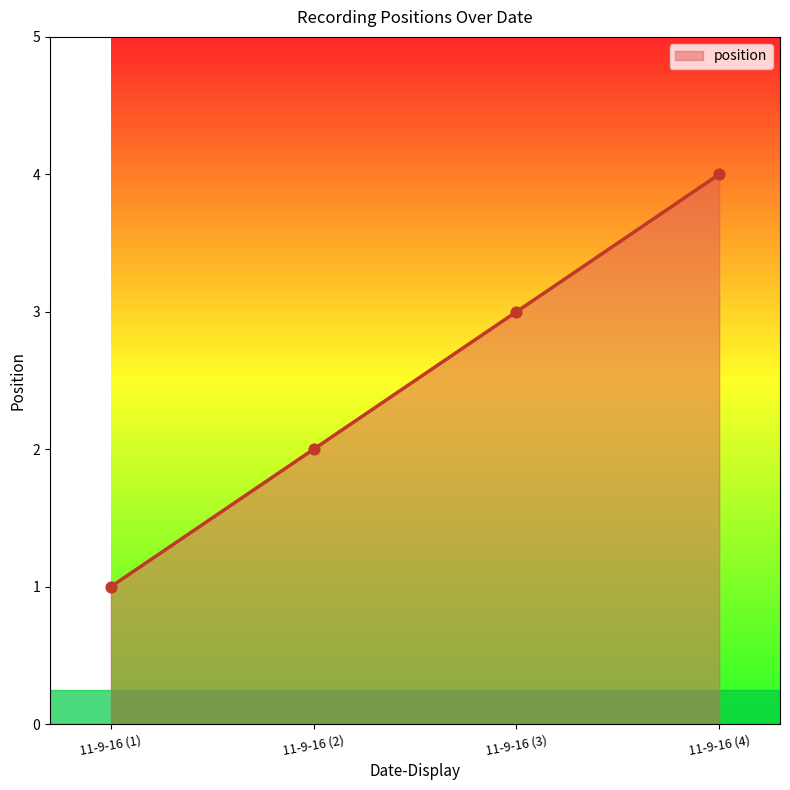

What is the change in value from 11-9-16 (1) to 11-9-16 (4)?

+3